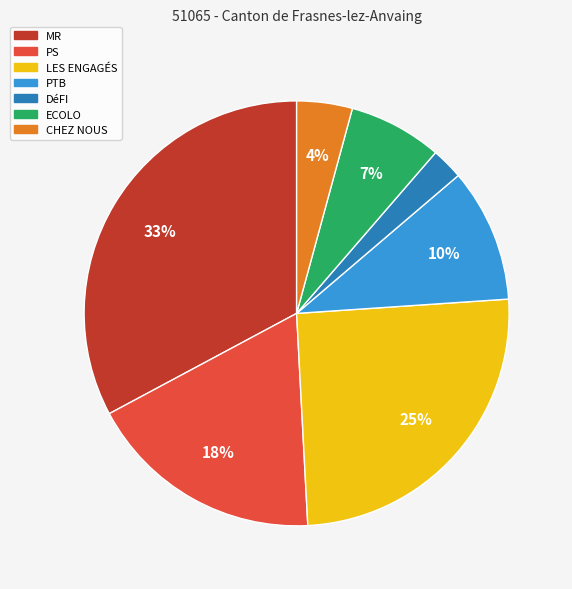

Which category has the biggest portion of the pie?

MR